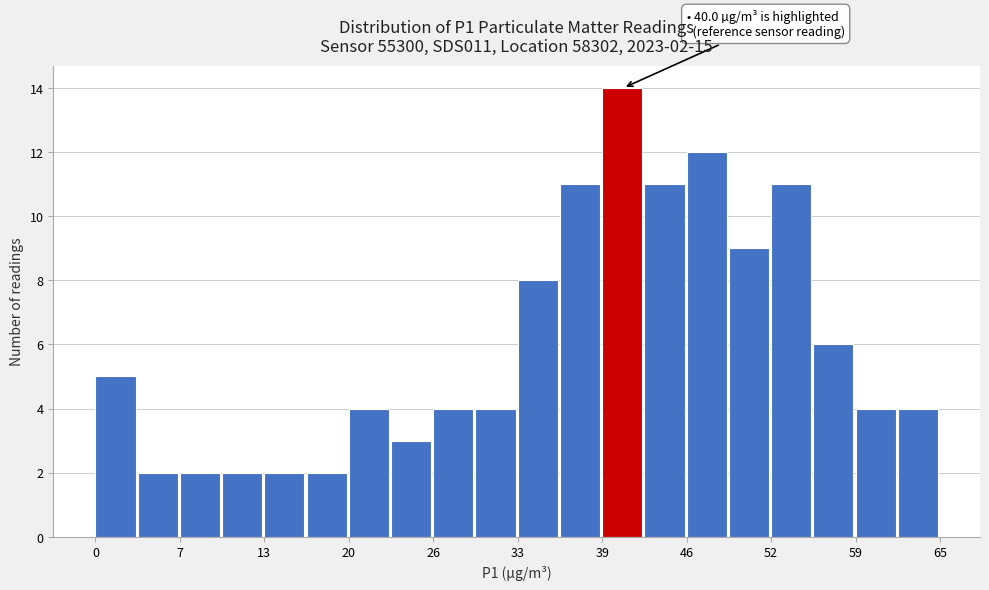

Around what value on the x-axis is the tallest bar? Give the approximate position of its centre, as read against the axis.

41